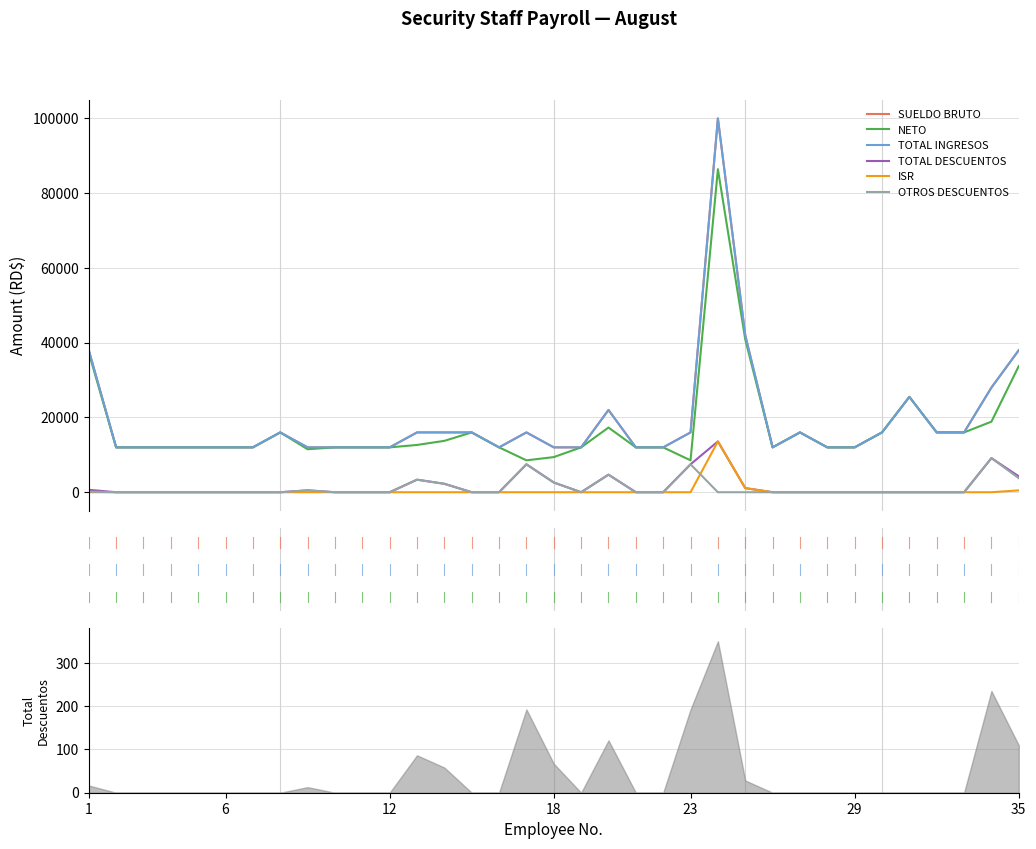

What is the greatest value displayed?

100000.0